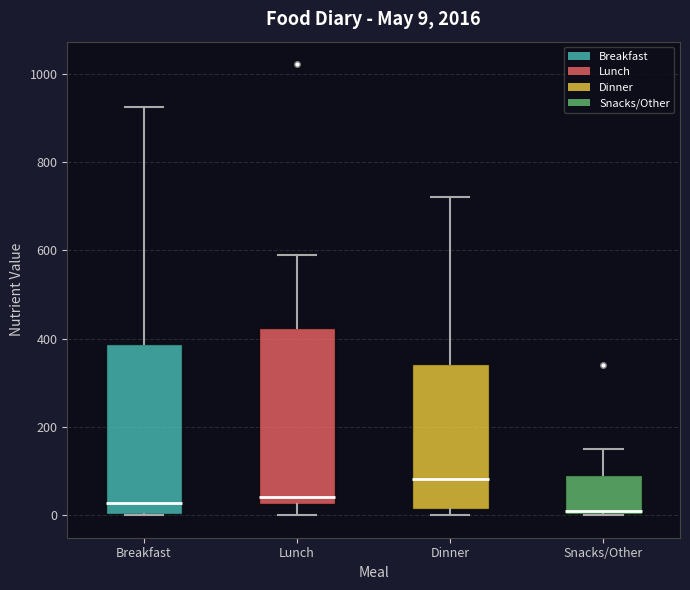

Which box has the highest median line?

Dinner